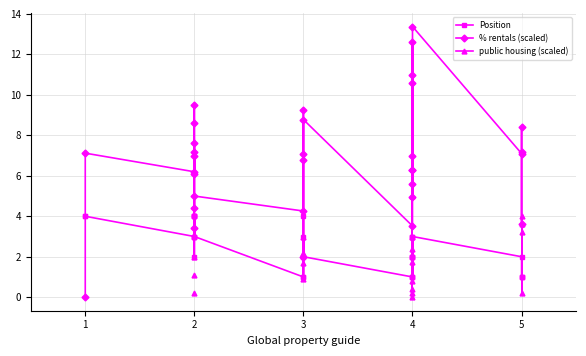

True or false: % rentals (scaled) has more than 1 interior local peaks.

True